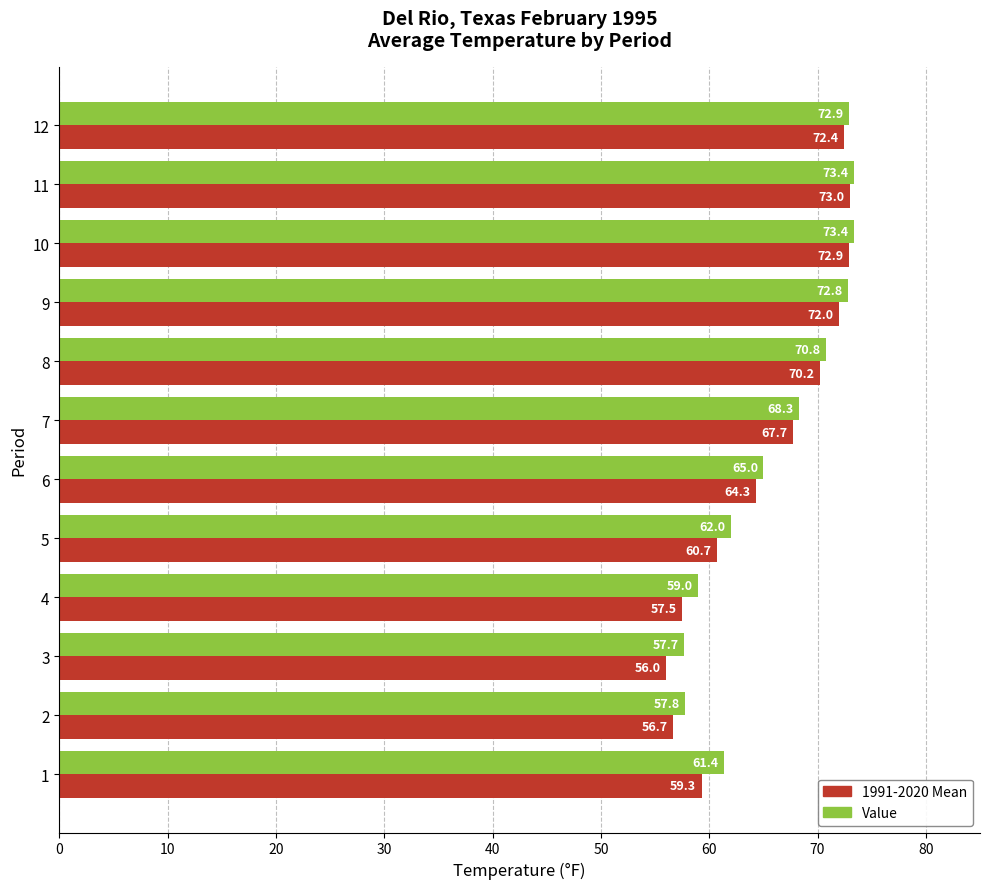

What is the spread (max minus min) of values at 11?

0.4